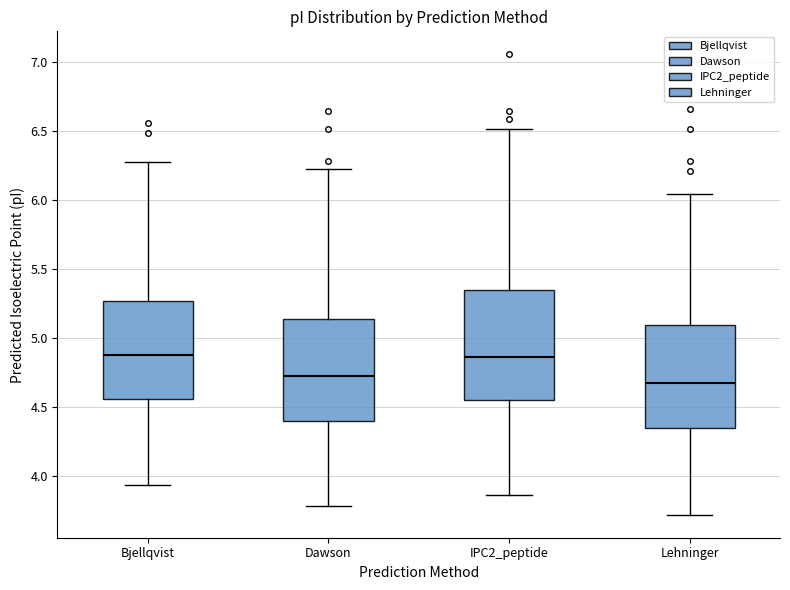

Where does the lower whisker of the box for Bjellqvist end on the y-axis? The values are not printed on the chart, so give them approximately, as read against the axis.

3.95